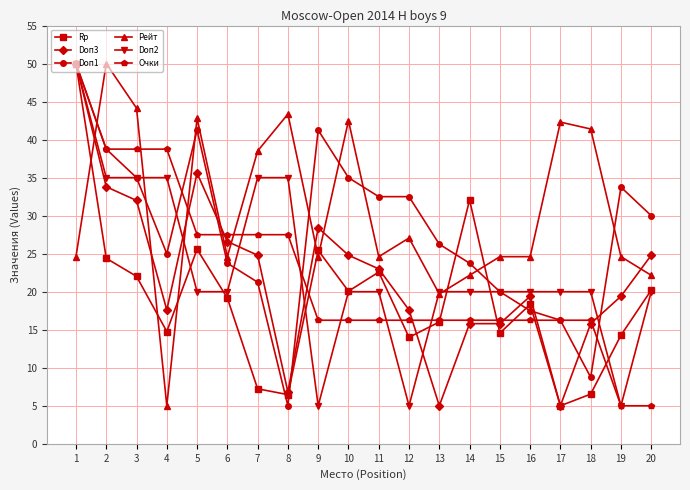

At 7, list the series in order from smallest to largest.

Rp, Doп1, Doп3, Очки, Doп2, Рейт